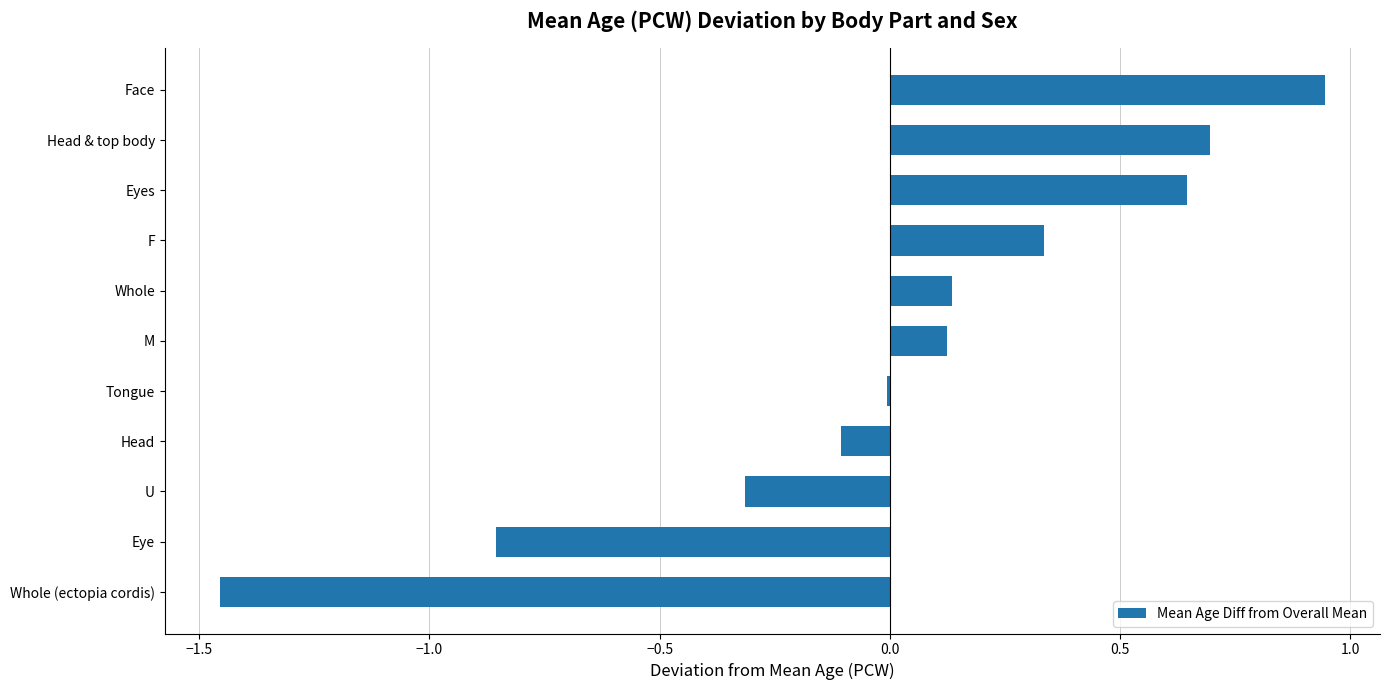

Which has a higher value, Head or Tongue?

Tongue